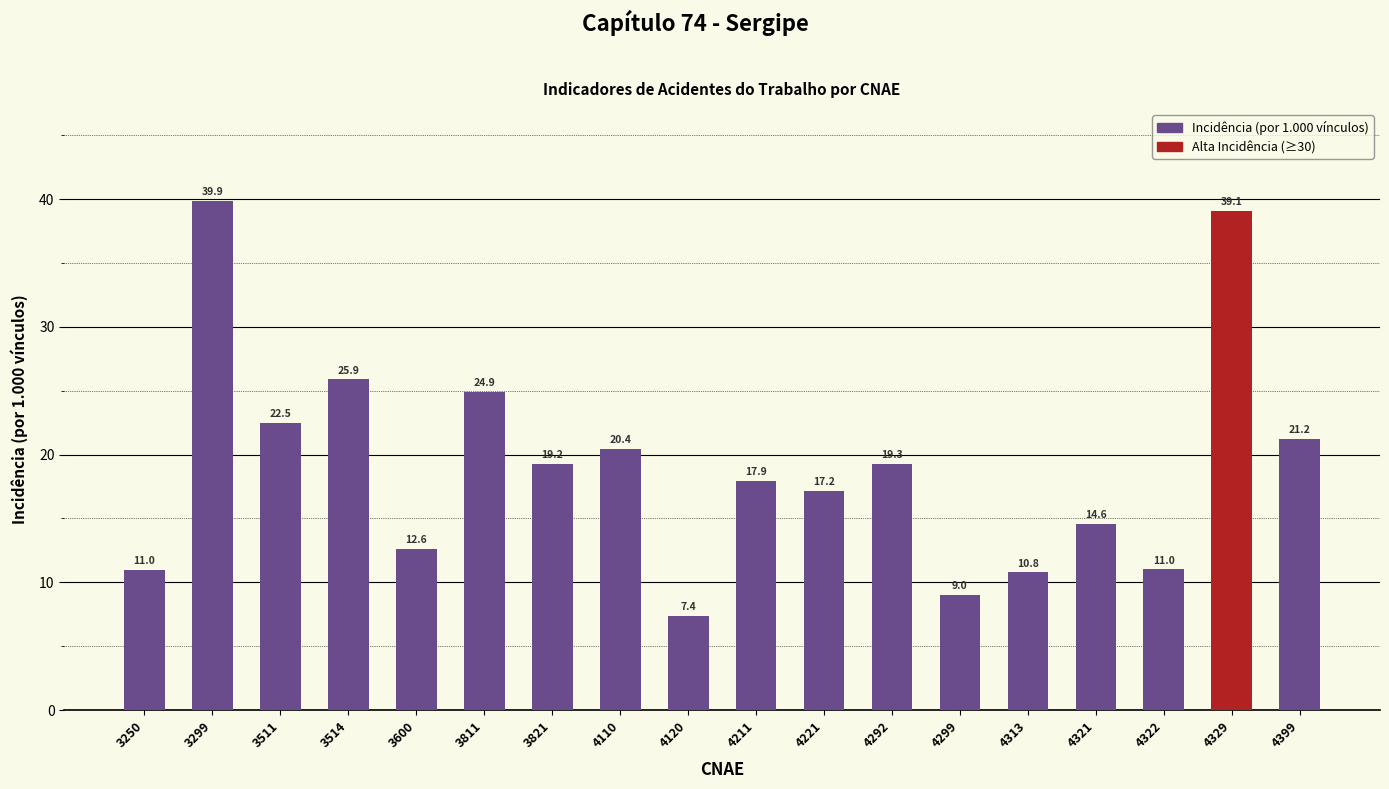

What is the difference between the maximum and minimum values?

32.5